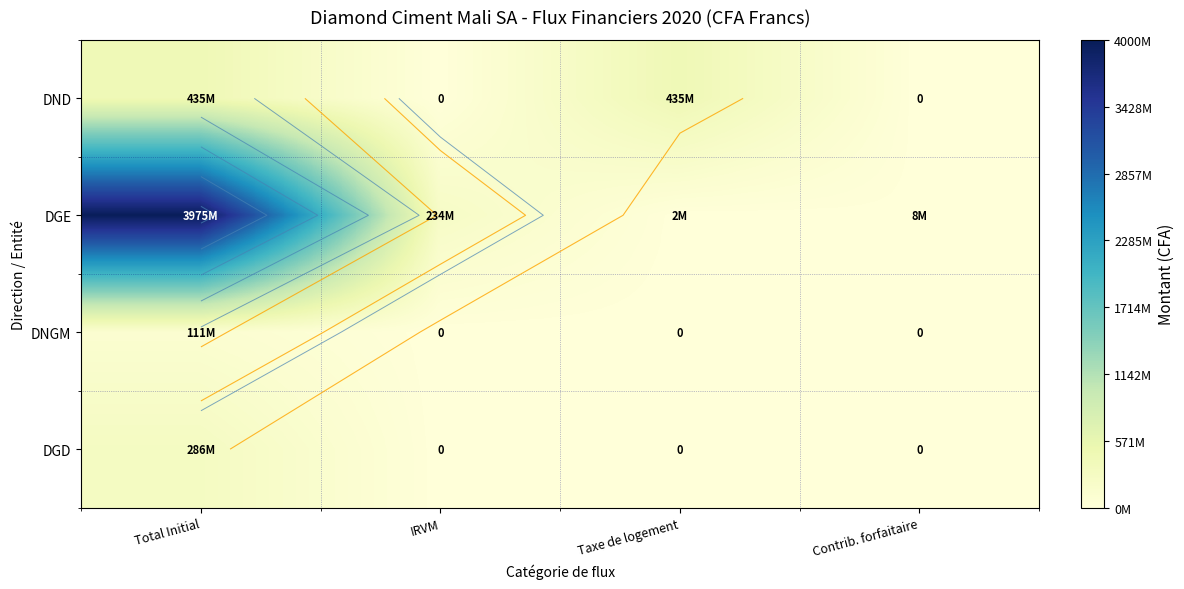

At how many categories does at least one series exceed 2188025832?

1